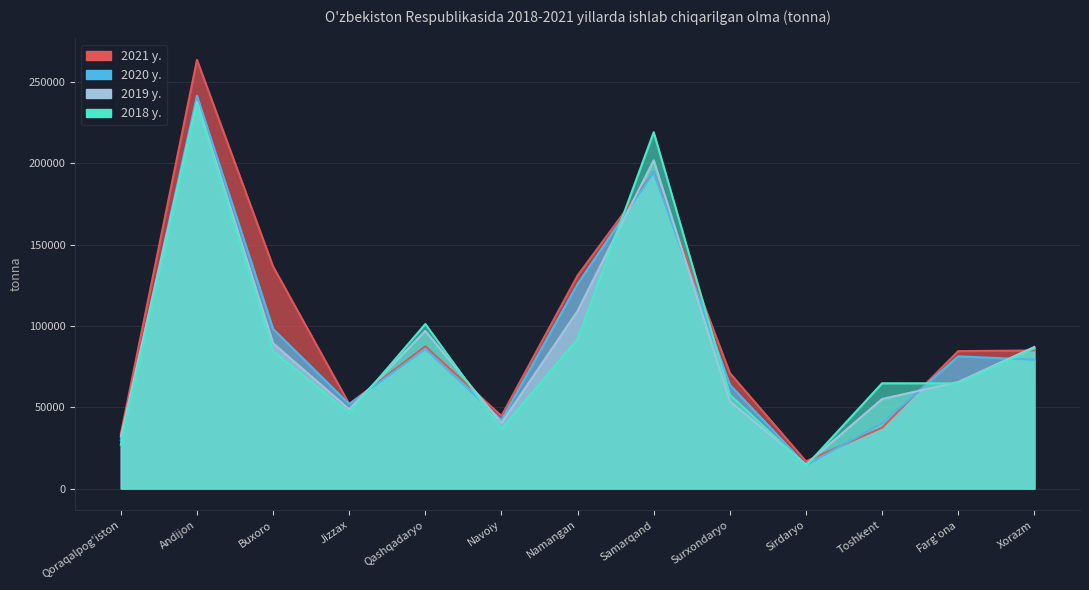

What is the spread (max minus min) of values at Andijon?

27484